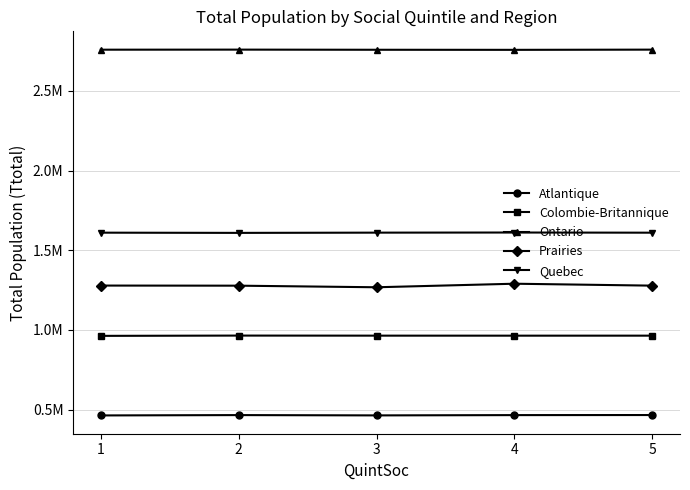

Is this an area chart (filled region under the line)?

No